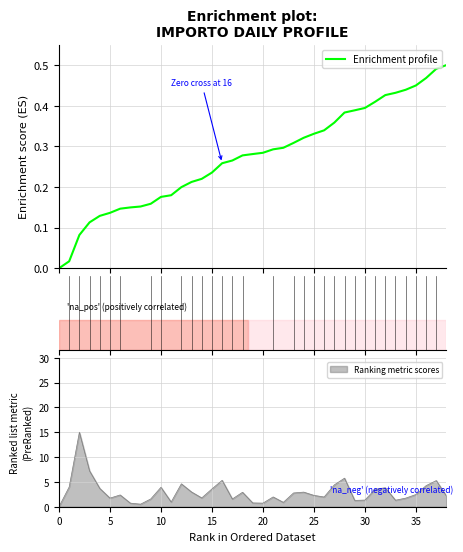

True or false: Ranking metric scores has a value of 1.7 at 5.

True